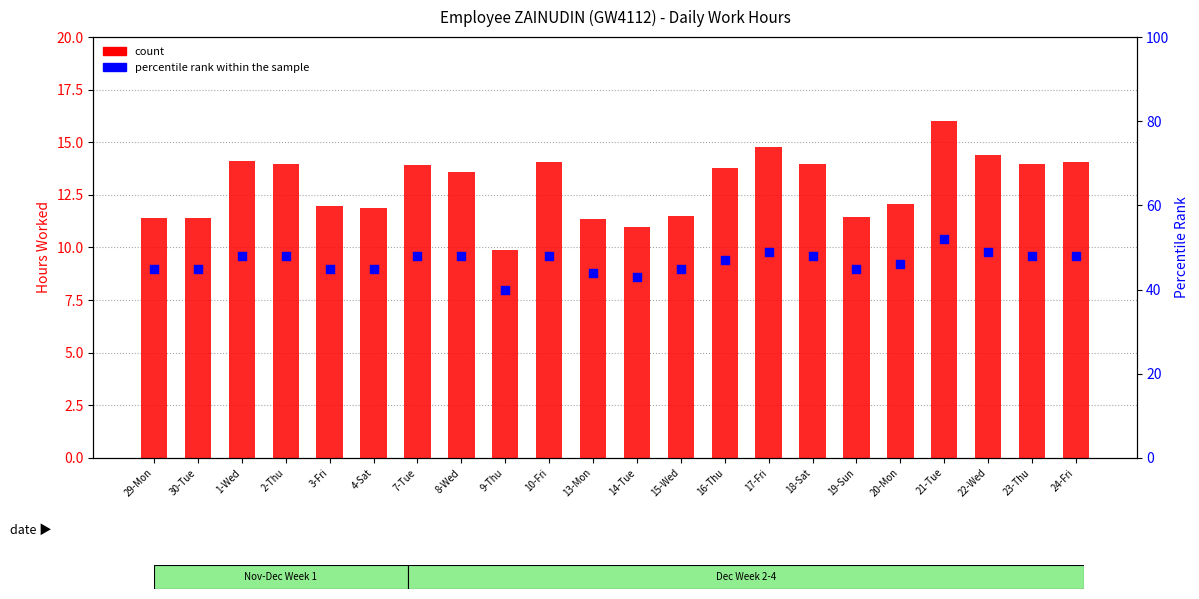

At how many categories does at least one series exceed 22?

22